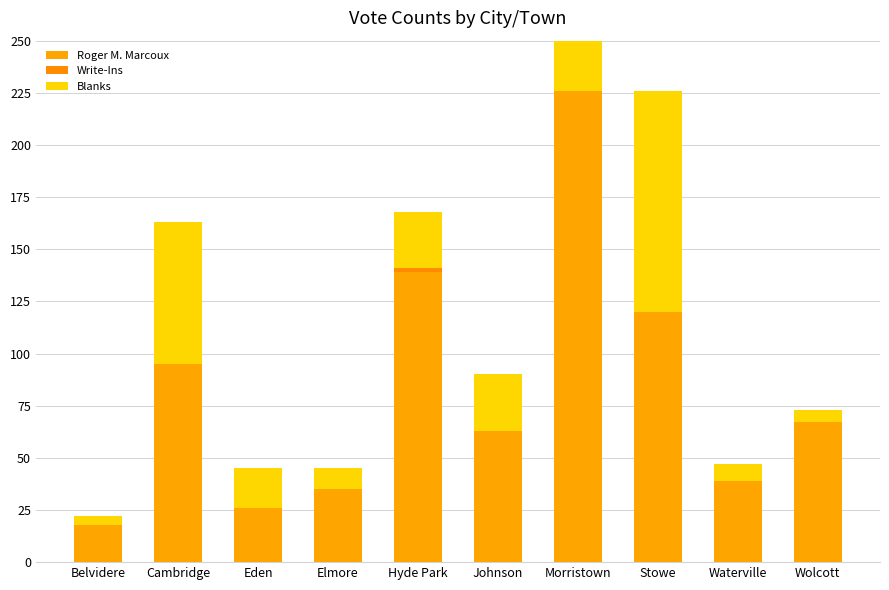

What is the total value across all series at Belvidere?

22